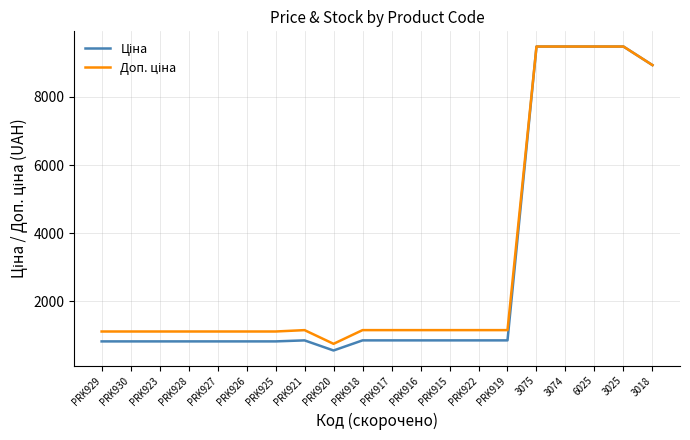

What is the total value across all series at 3025?

18960.1